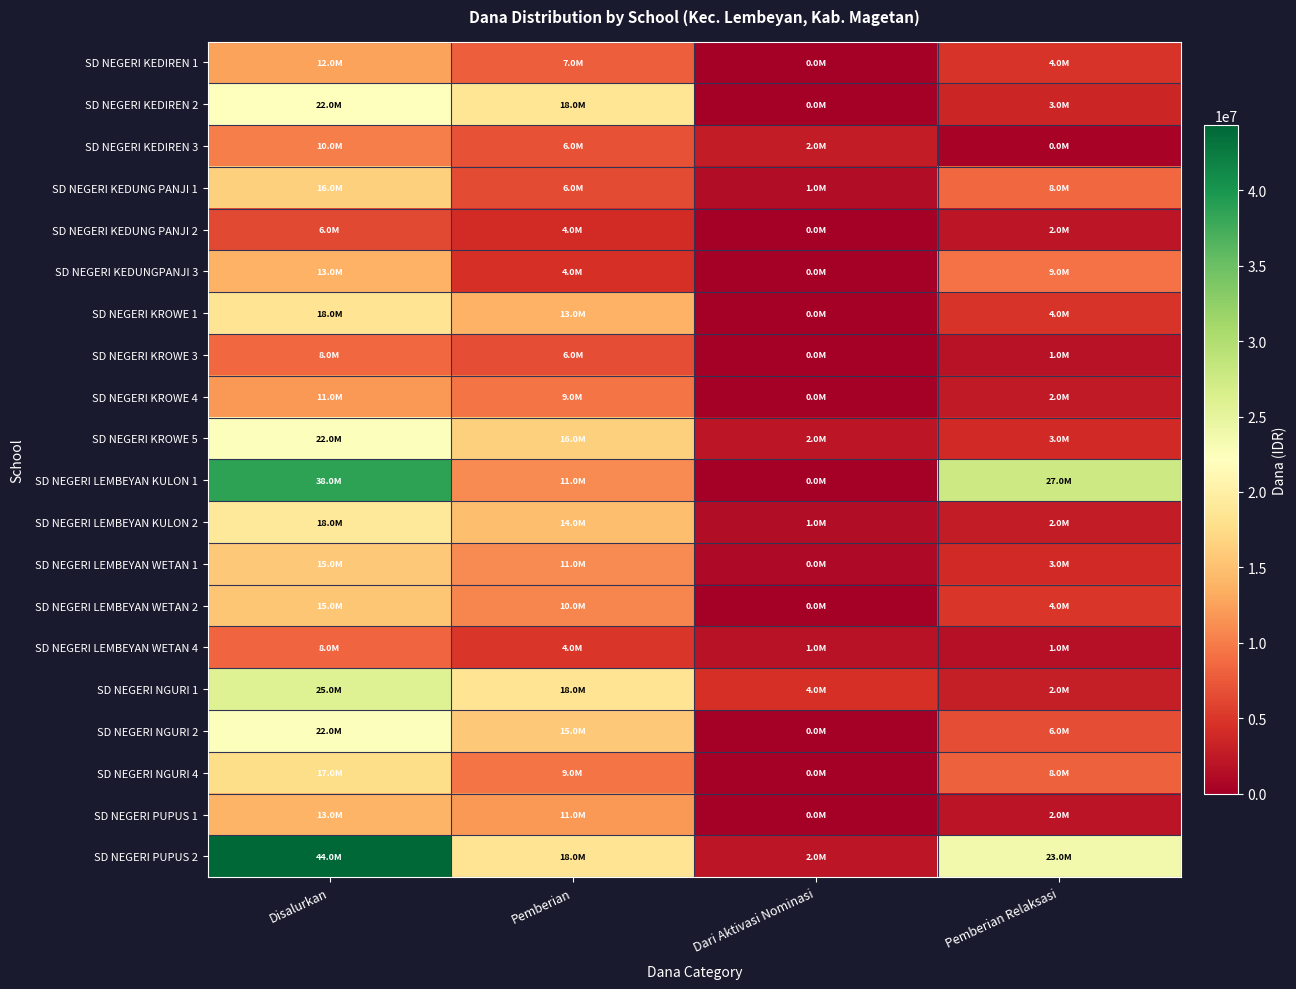

At which category is the sum across all series the highest?

Disalurkan